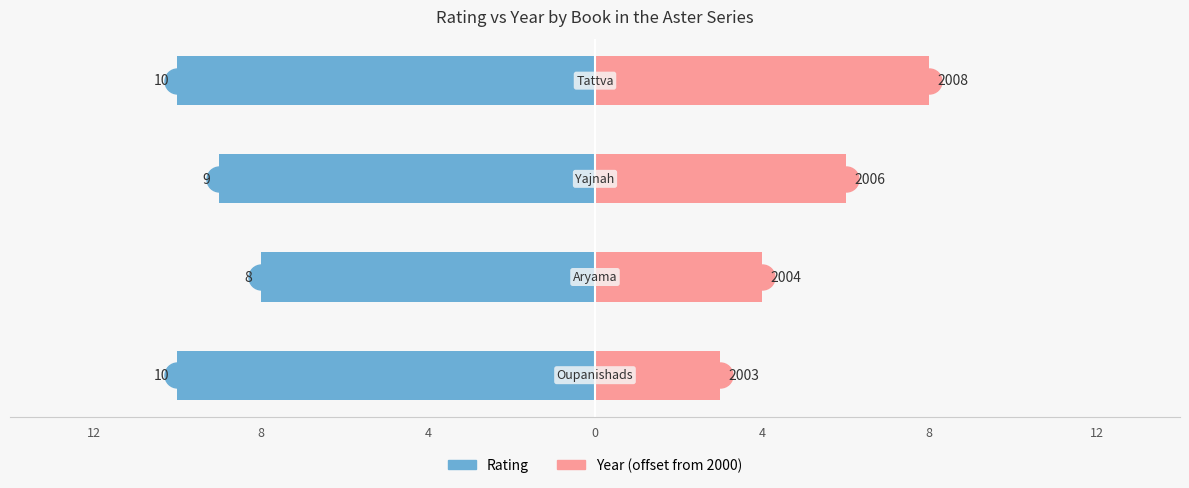

Is it true that Rating equals -8 at 8?

True